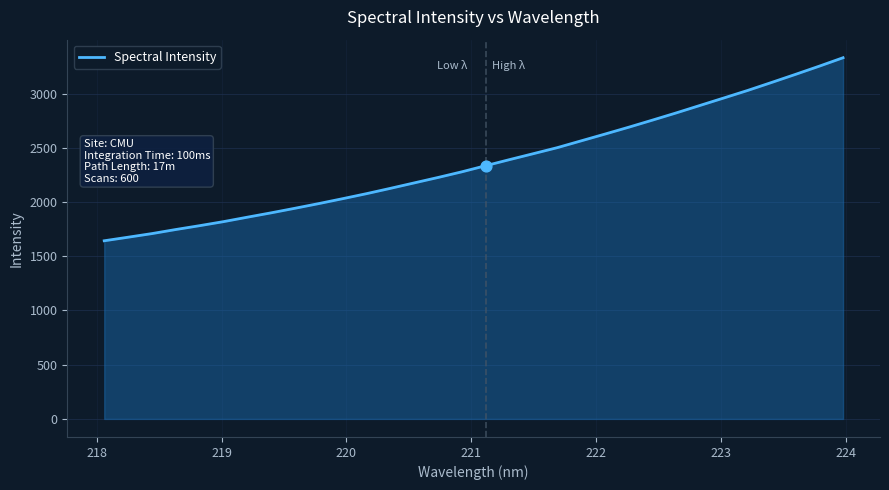

What is the greatest value displayed?

3330.9